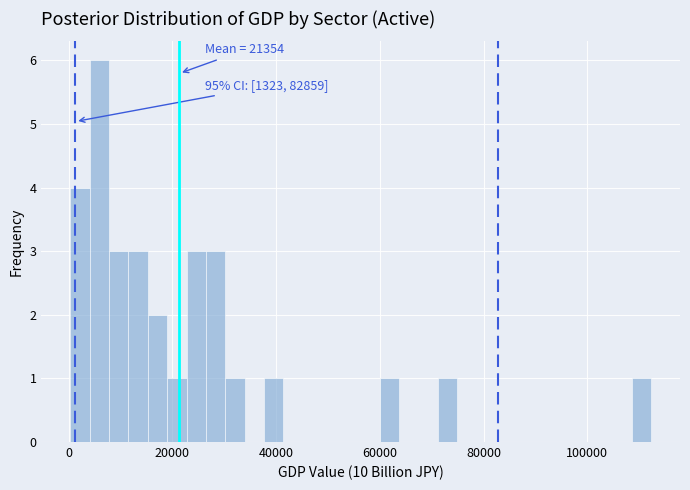

Around what value on the x-axis is the tallest bar? Give the approximate position of its centre, as read against the axis.

6000